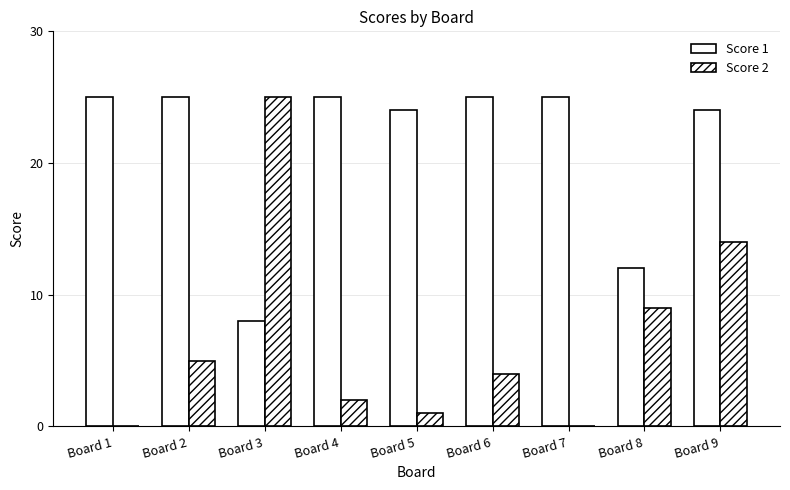

What is the sum of all Score 1 values?

193